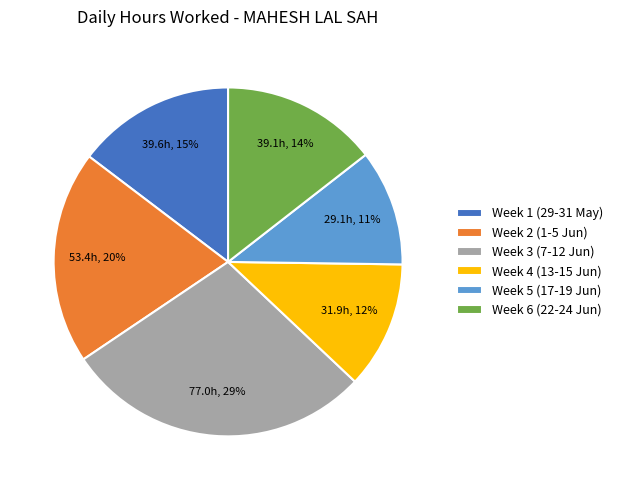

The Week 6 (22-24 Jun) slice represents 9% of the pie. True or false?

False